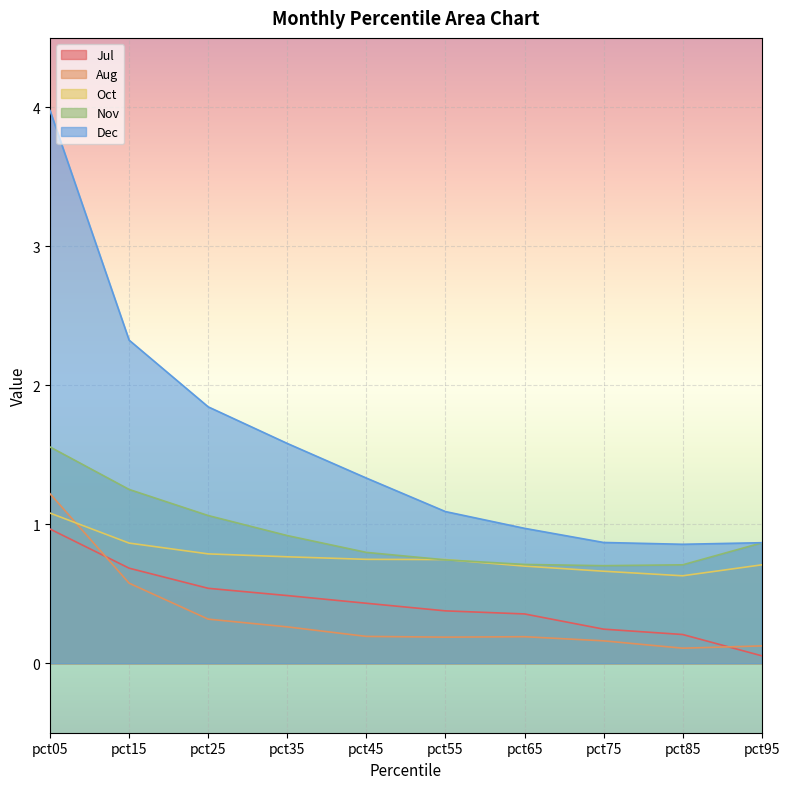

The value of Nov at pct55 is 1.0. True or false?

False